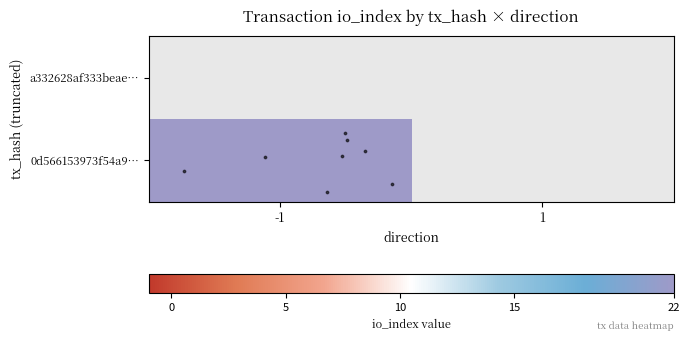

At which category does the chart reach its minimum across all series?

-1